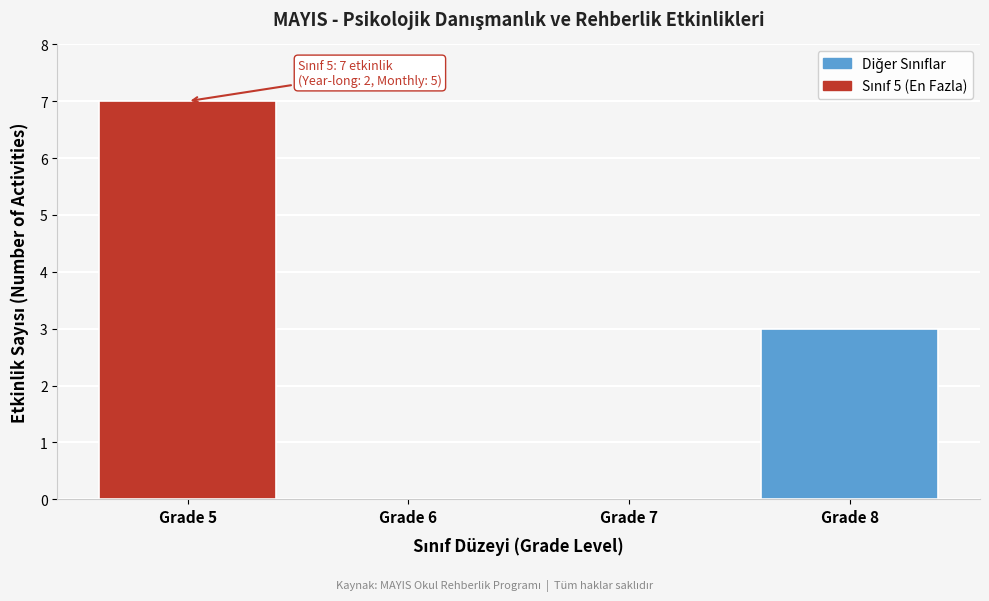

Reading left to right, what are all the values shown in this chart?

Grade 5=7	Grade 6=0	Grade 7=0	Grade 8=3